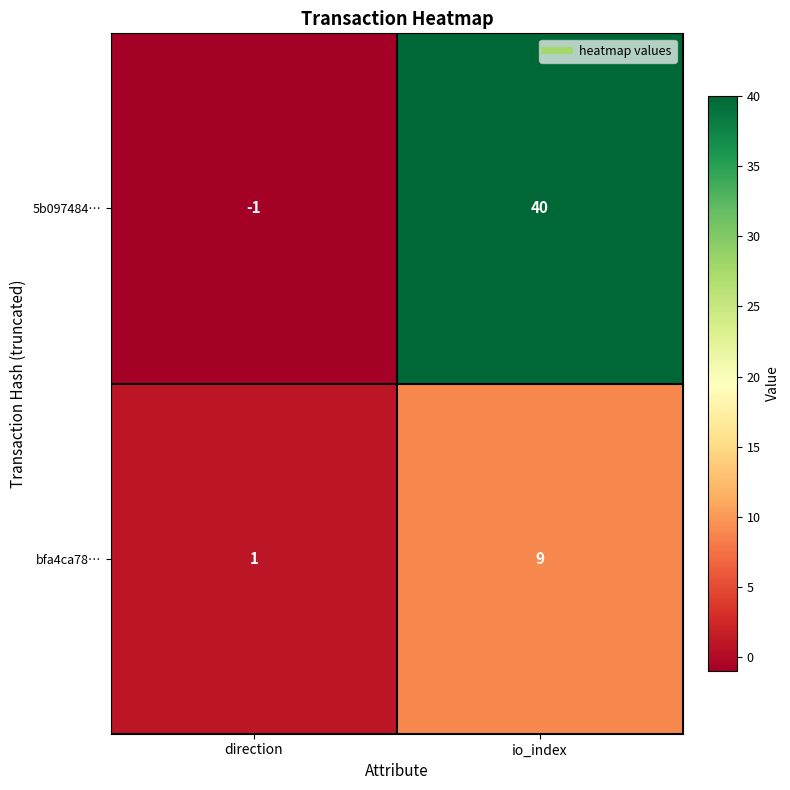

What is the average value of the bfa4ca78… series?

5